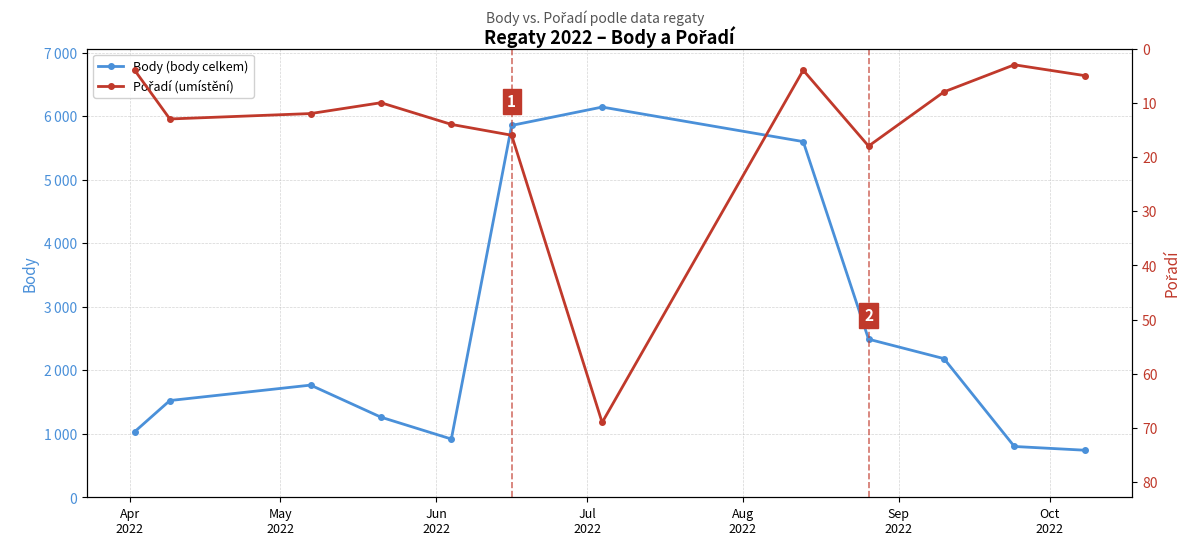

What is the difference between the maximum and minimum values in the Pořadí (umístění) series?

66